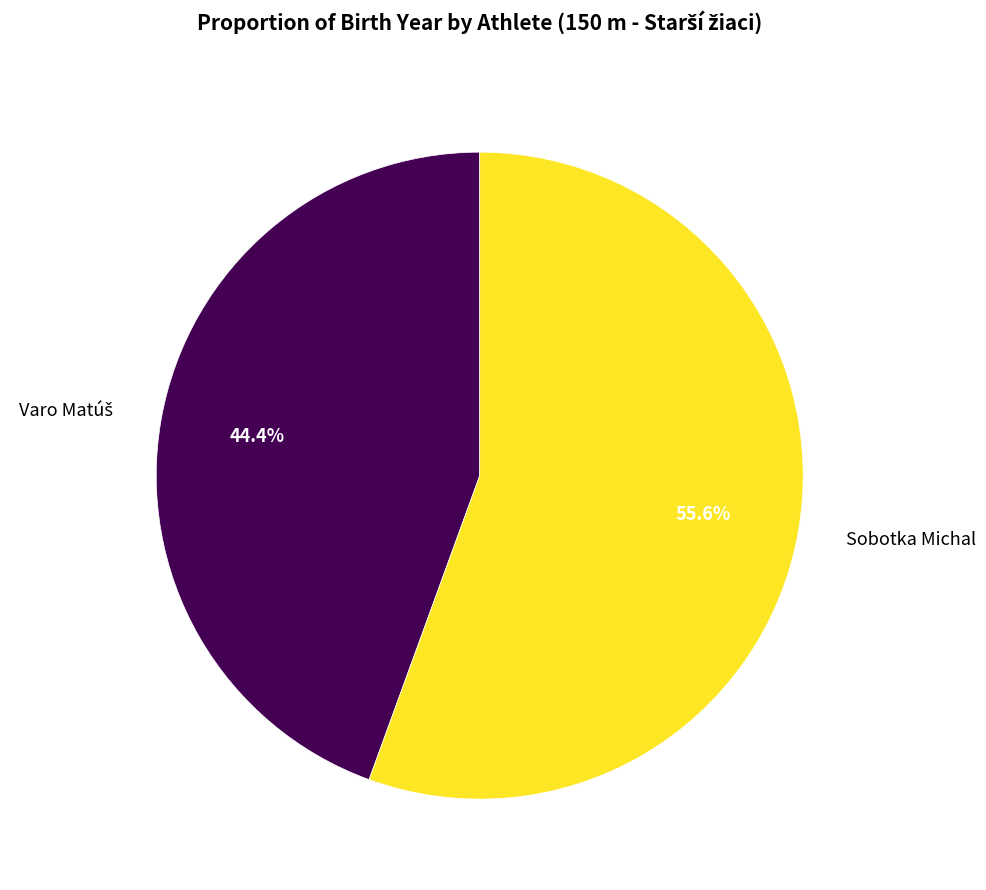

Is there a majority slice in this chart?

Yes